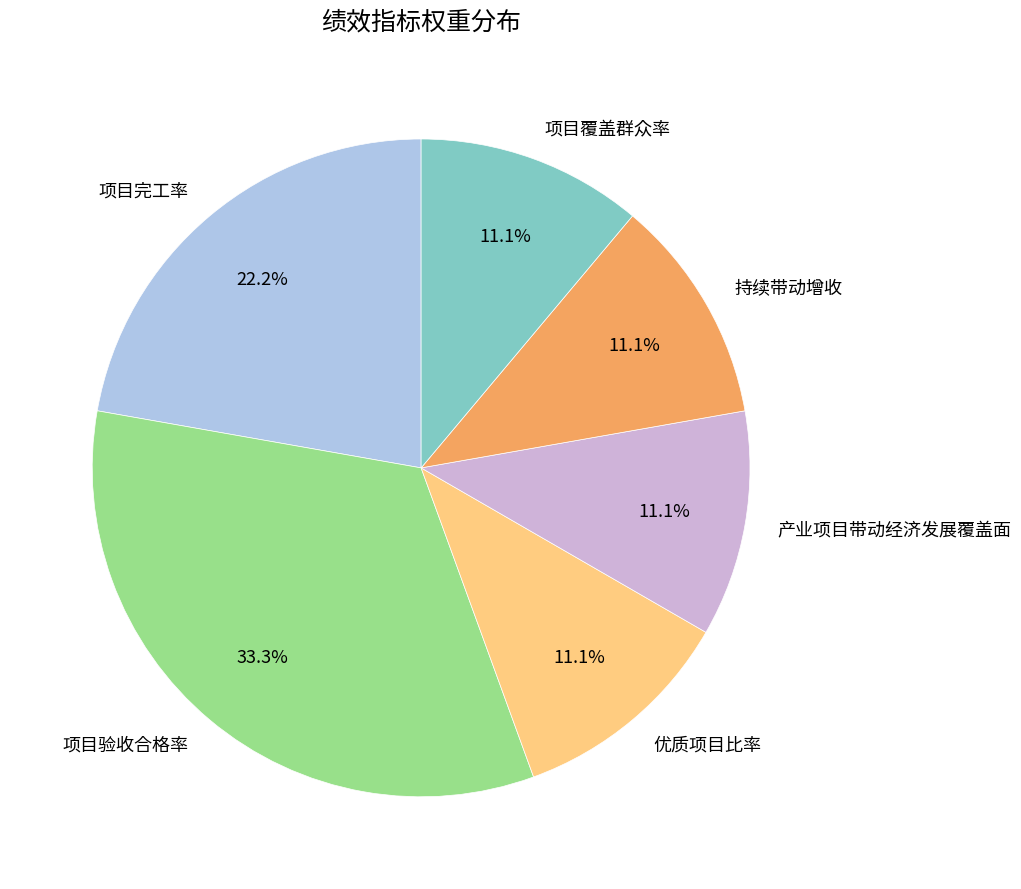

To the nearest percent, what is the average slice percentage?

17%